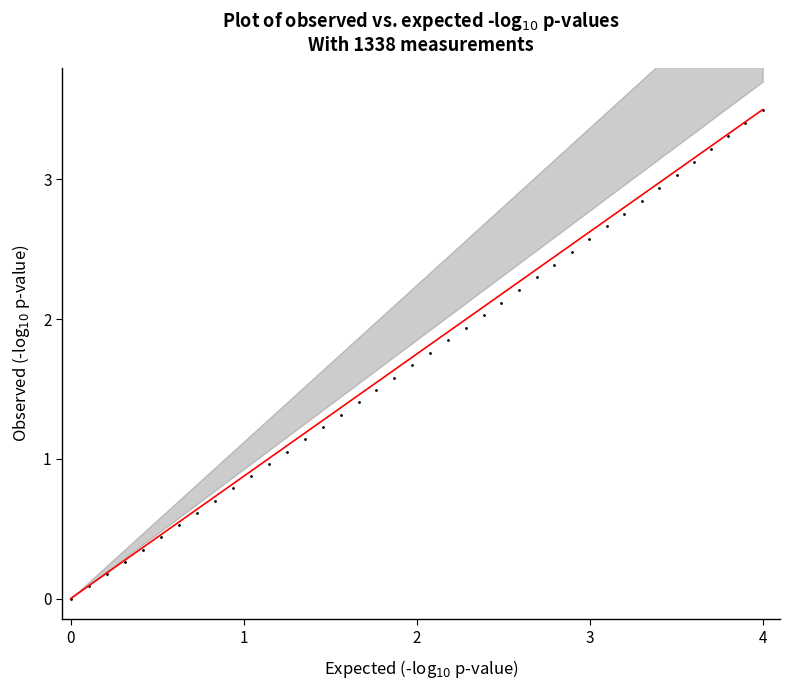

What is the range of X values (max minus min)?

4.0